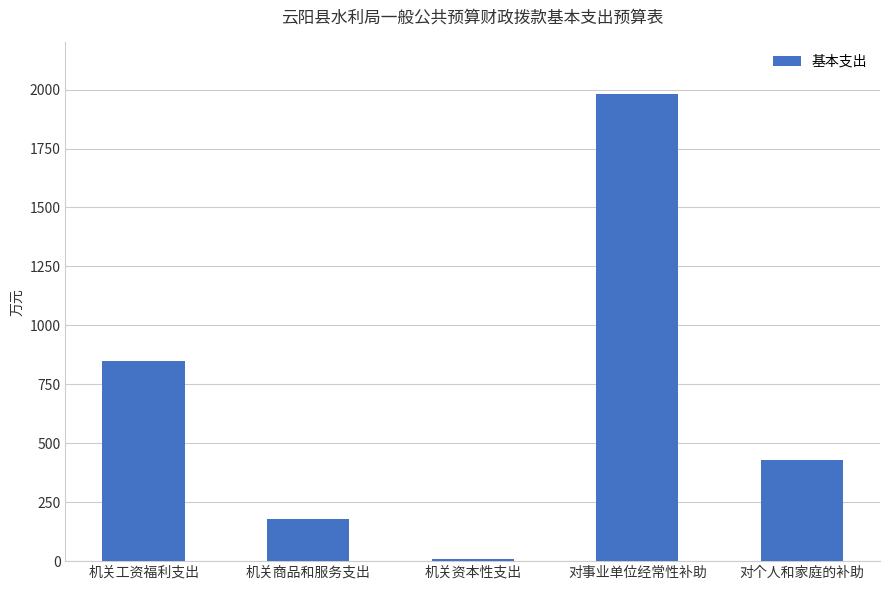

What is the label of the 5th bar from the left?

对个人和家庭的补助